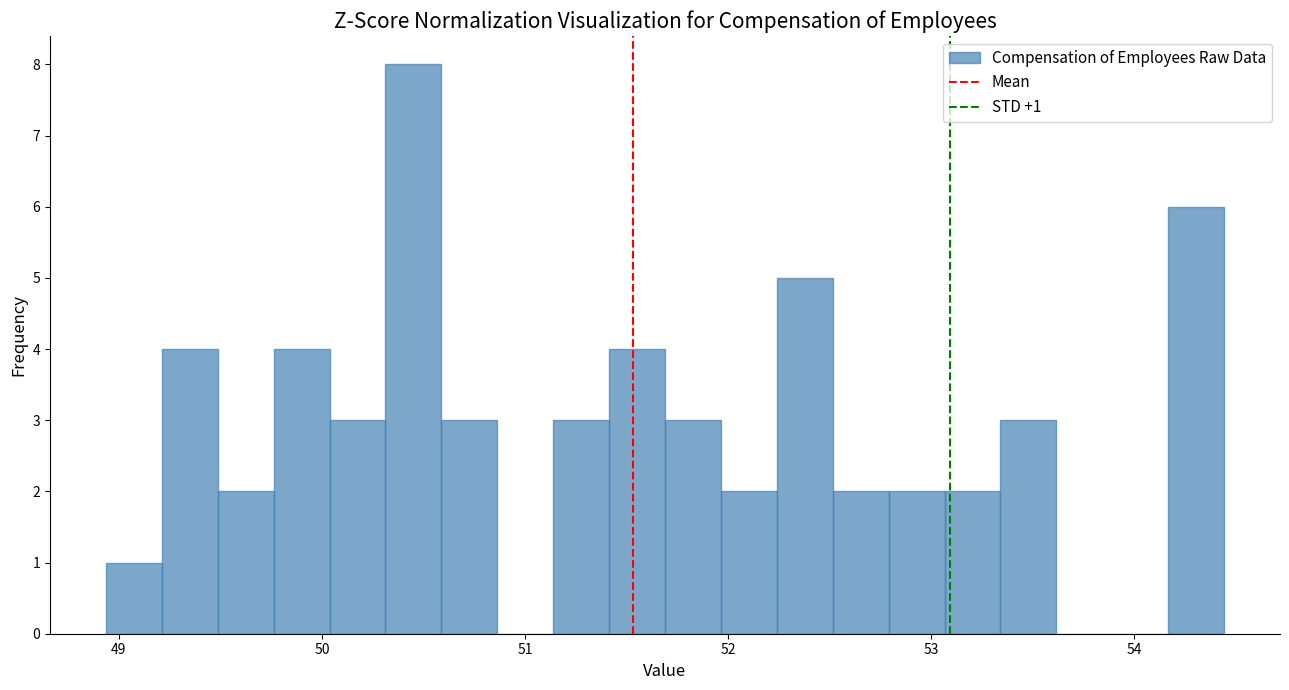

Read against the x-axis, roughly where is the centre of the tallest bar?

50.5